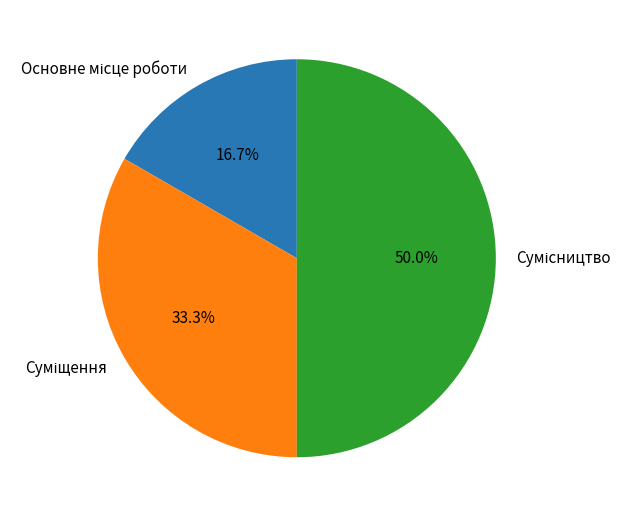

Is it true that Сумісництво is 64% of the pie?

False